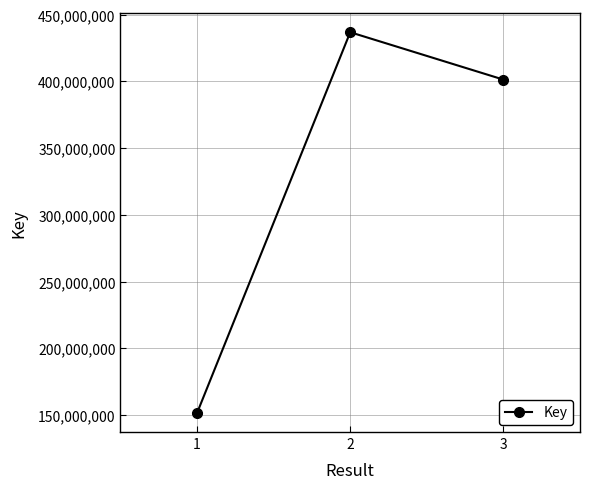

Where is the data nearest to the value 294189616?

3